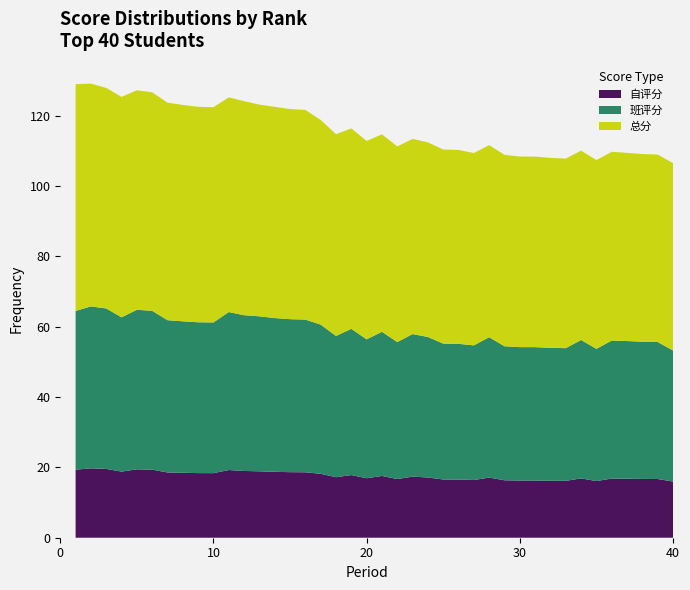

Reading left to right, what are all the values shown in this chart?

自评分: 19.3	19.7	19.6	18.8	19.4	19.4	18.5	18.5	18.4	18.4	19.2	19.0	18.9	18.7	18.6	18.6	18.2	17.2	17.8	16.9	17.6	16.7	17.4	17.1	16.6	16.5	16.4	17.1	16.3	16.3	16.3	16.2	16.2	16.9	16.1	16.8	16.8	16.7	16.7	16.0
班评分: 45.1	46.0	45.6	43.9	45.4	45.2	43.3	43.1	42.9	42.8	44.9	44.3	44.1	43.7	43.5	43.4	42.4	40.1	41.6	39.5	41.0	38.9	40.5	39.9	38.6	38.6	38.3	39.9	38.1	37.9	37.9	37.8	37.7	39.3	37.6	39.2	39.1	39.0	38.9	37.3
总分: 64.5	63.3	62.7	62.7	62.4	62.1	61.8	61.5	61.2	61.2	61.0	60.9	60.2	60.0	59.7	59.6	58.2	57.4	57.0	56.4	56.1	55.6	55.5	55.3	55.2	55.1	54.7	54.6	54.4	54.2	54.2	54.0	53.9	53.8	53.7	53.6	53.5	53.3	53.3	53.2